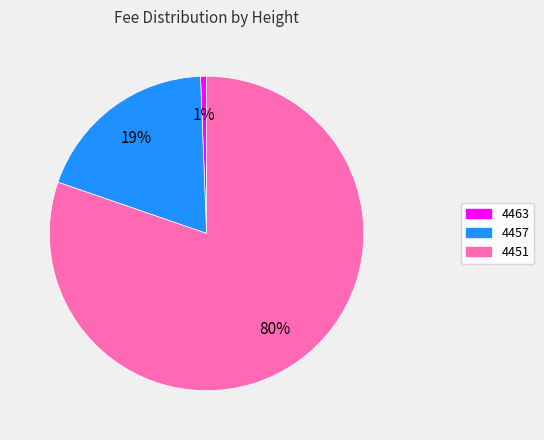

To the nearest percent, what portion does 4463 represent?

1%